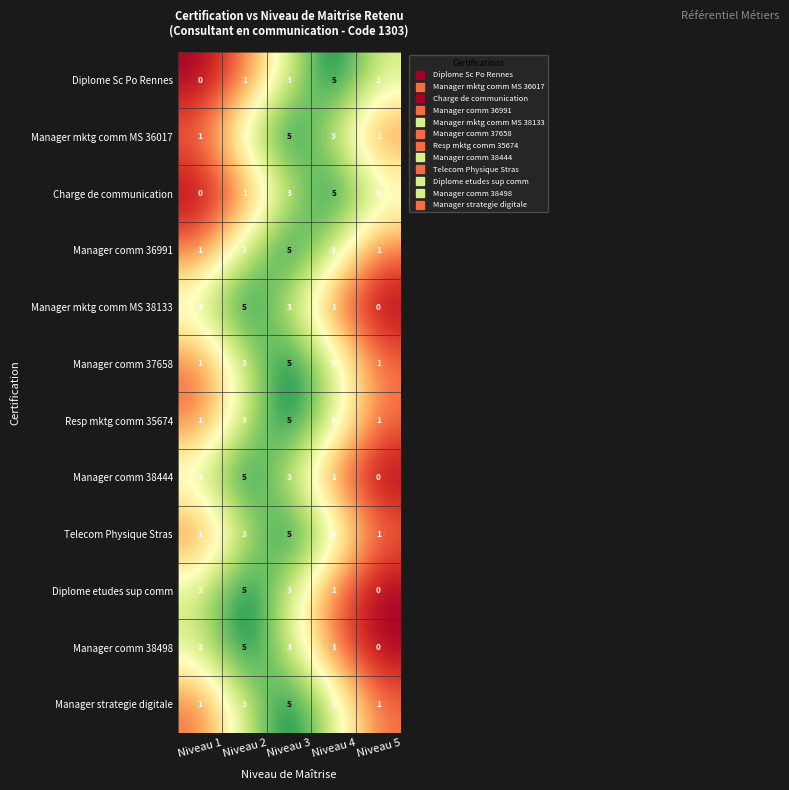

Count the number of data series in this chart.

12